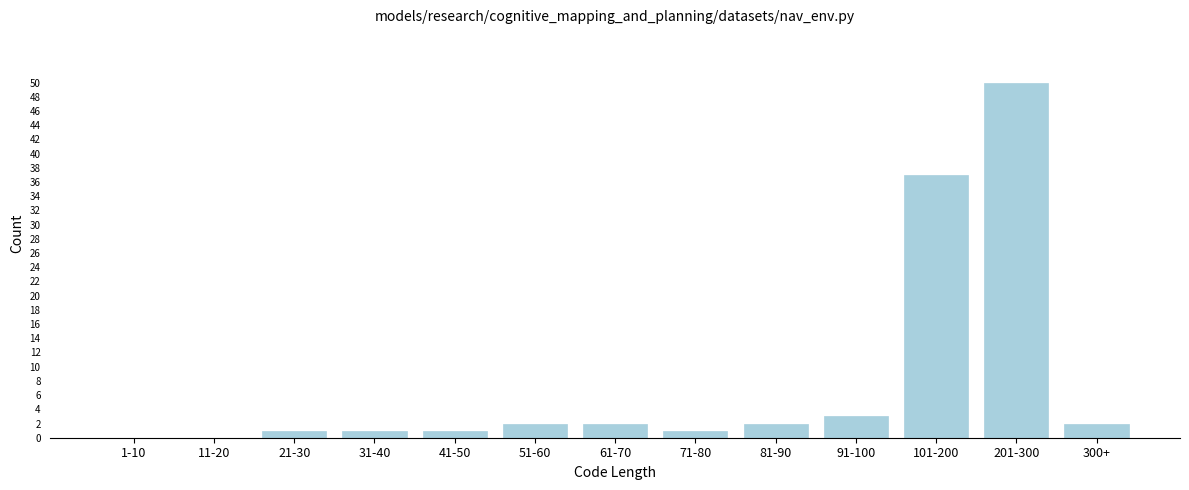

Reading left to right, extract all data points from this chart.

1-10=0	11-20=0	21-30=1	31-40=1	41-50=1	51-60=2	61-70=2	71-80=1	81-90=2	91-100=3	101-200=37	201-300=50	300+=2